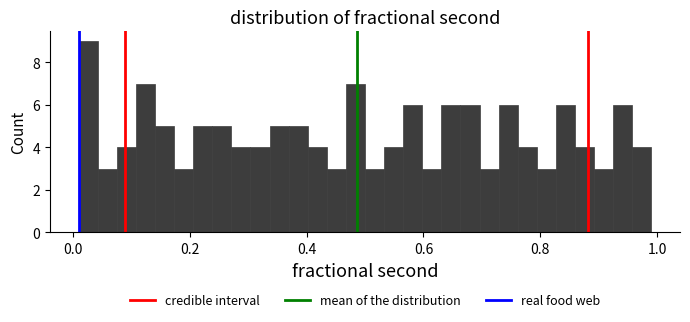

Around what value on the x-axis is the tallest bar? Give the approximate position of its centre, as read against the axis.

0.02